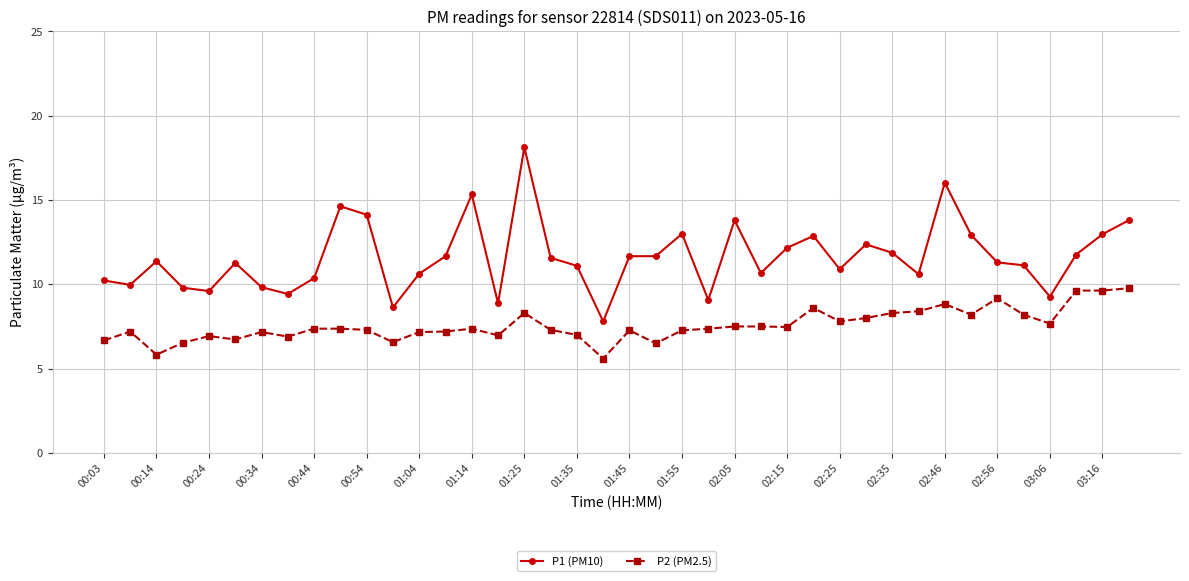

Rank the series by their maximum value, from highest to lowest.

P1 (PM10), P2 (PM2.5)